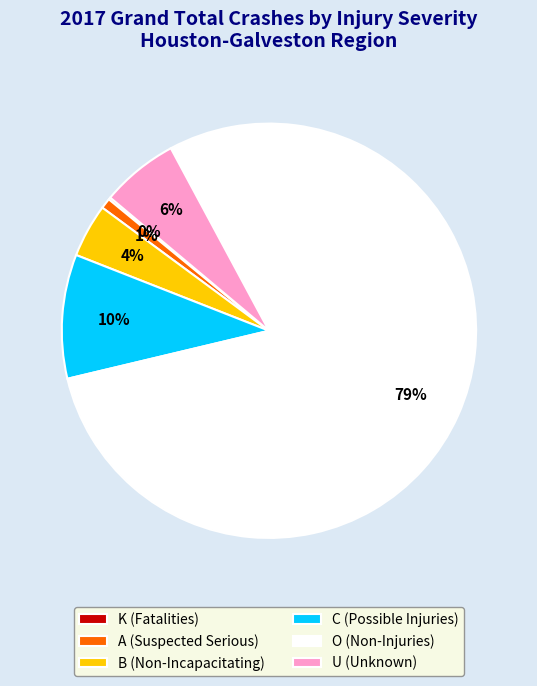

Between B (Non-Incapacitating) and A (Suspected Serious), which is larger?

B (Non-Incapacitating)